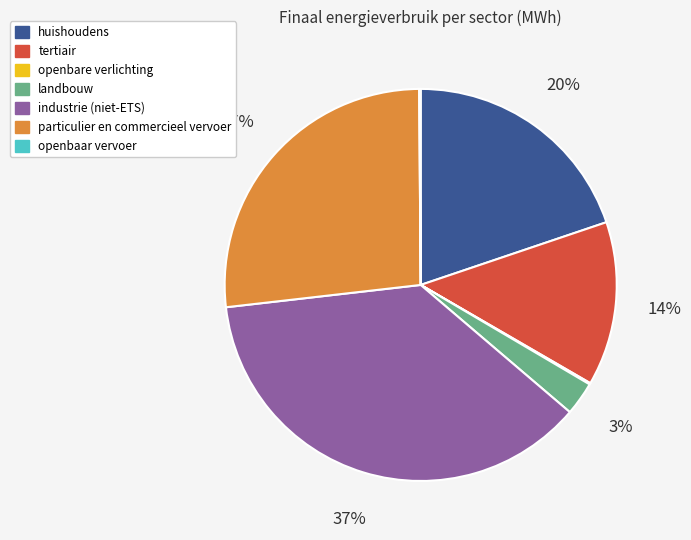

True or false: particulier en commercieel vervoer accounts for 20% of the total.

False